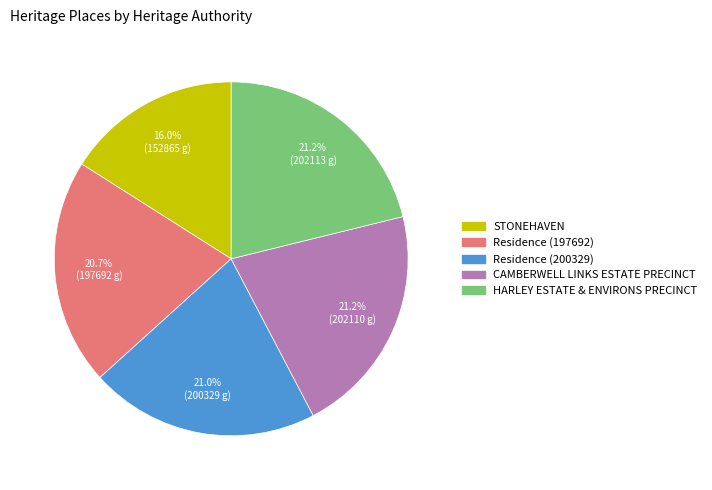

Between Residence (200329) and STONEHAVEN, which is larger?

Residence (200329)